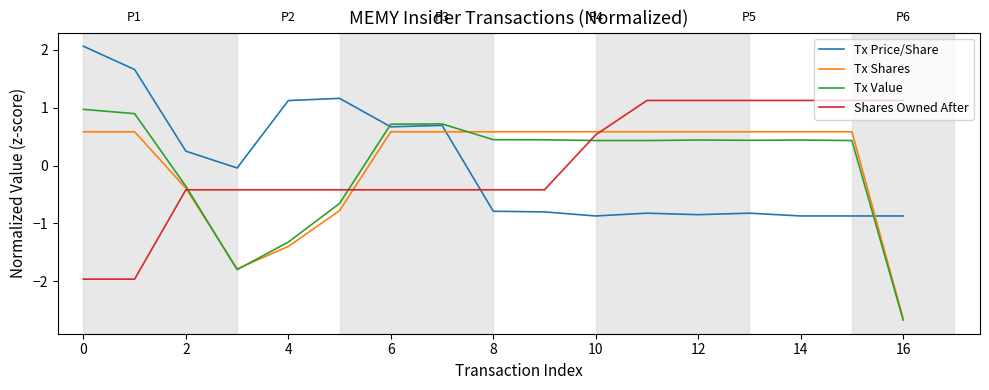

After their last crossing, which series has the higher values: Tx Price/Share or Tx Shares?

Tx Price/Share